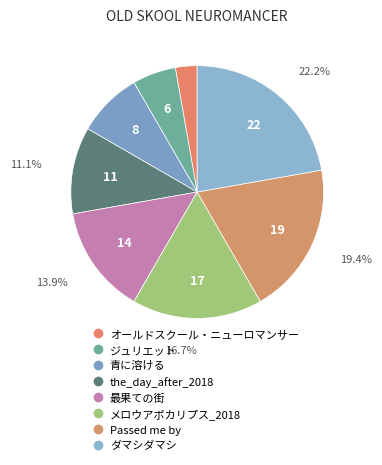

What percentage do the_day_after_2018 and 最果ての街 together represent?

25.0%